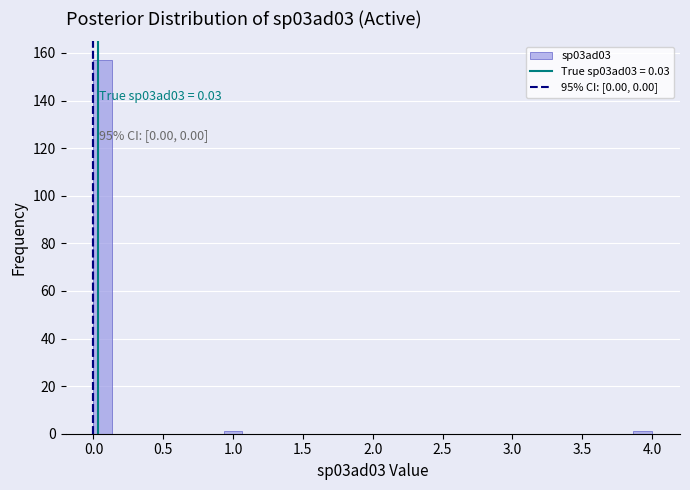

Read against the x-axis, roughly where is the centre of the tallest bar?

0.05